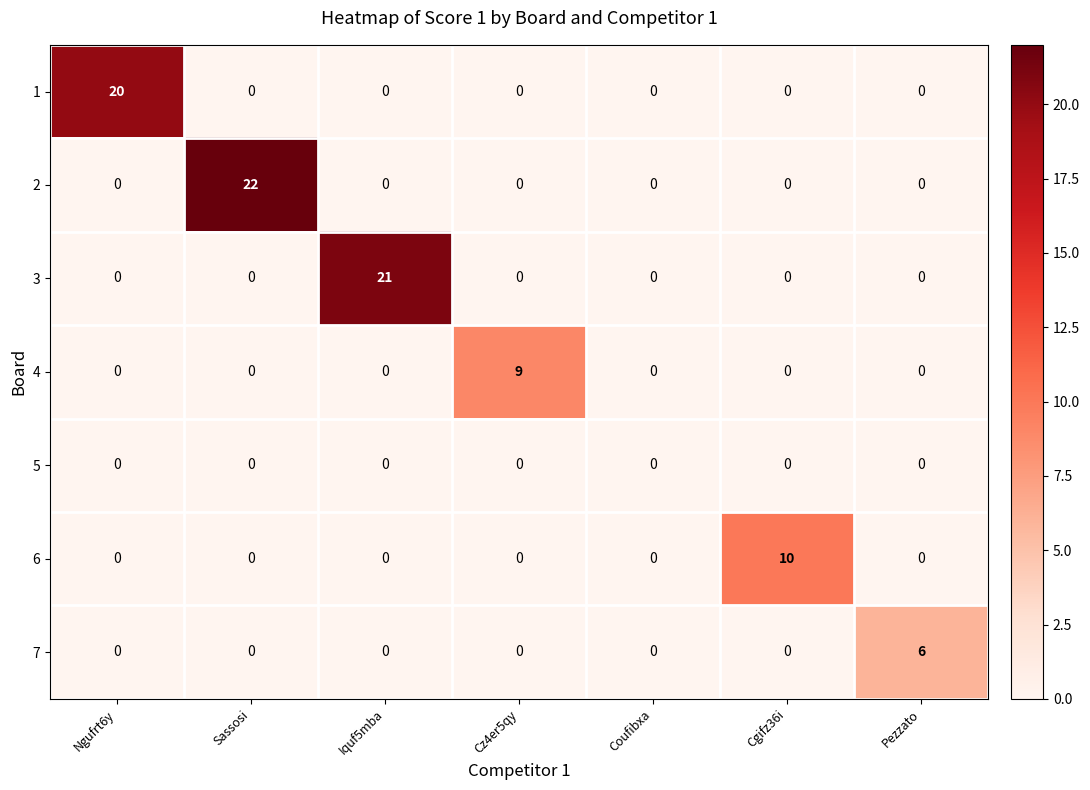

What is the sum of all 4 values?

9